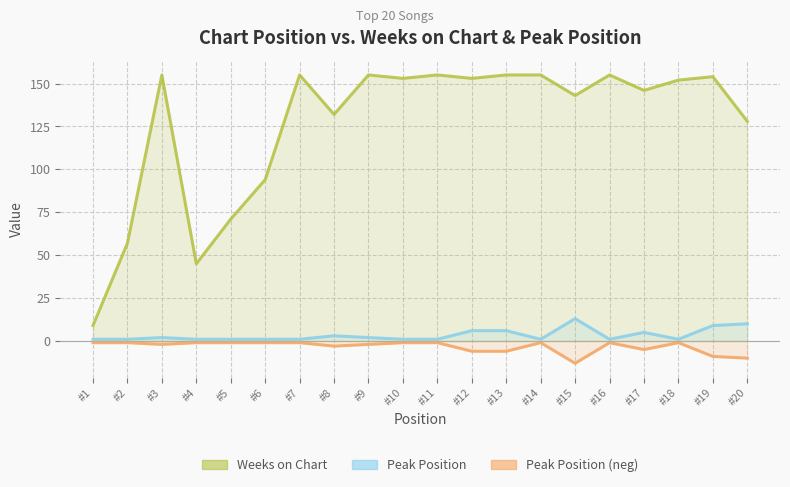

What is the difference between the maximum and minimum values in the Peak Position series?

12